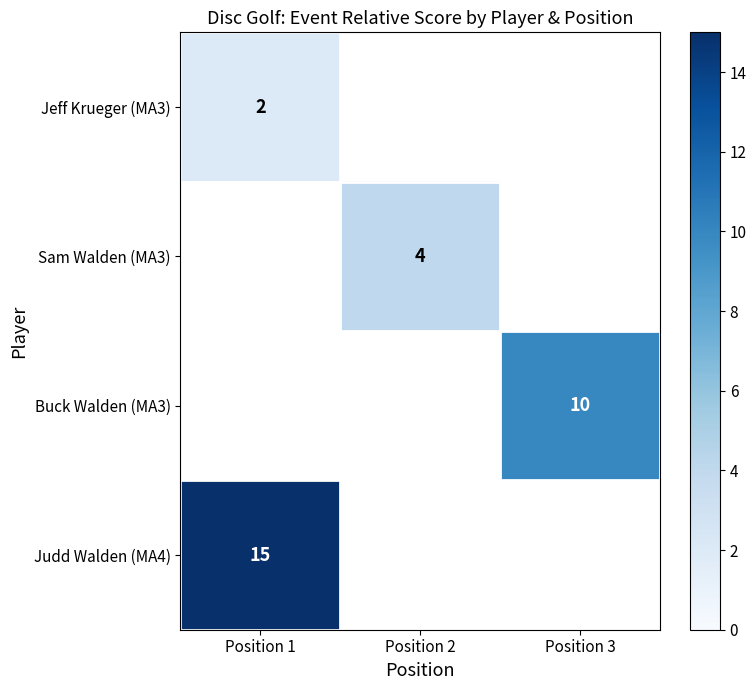

Which series has the largest range (max minus min)?

Jeff Krueger (MA3)